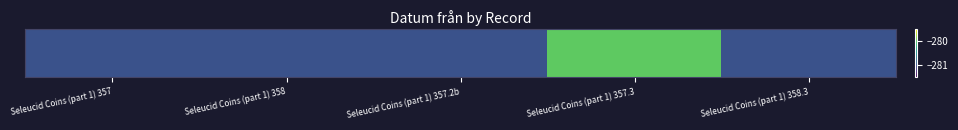

What is the minimum value shown in the chart?

-281